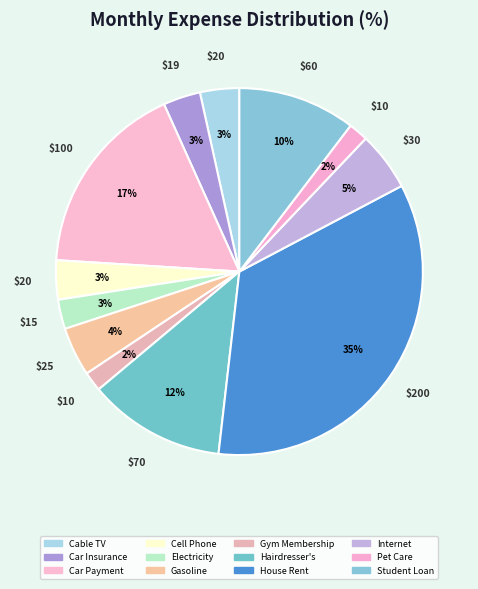

Count the number of slices in the pie.

12